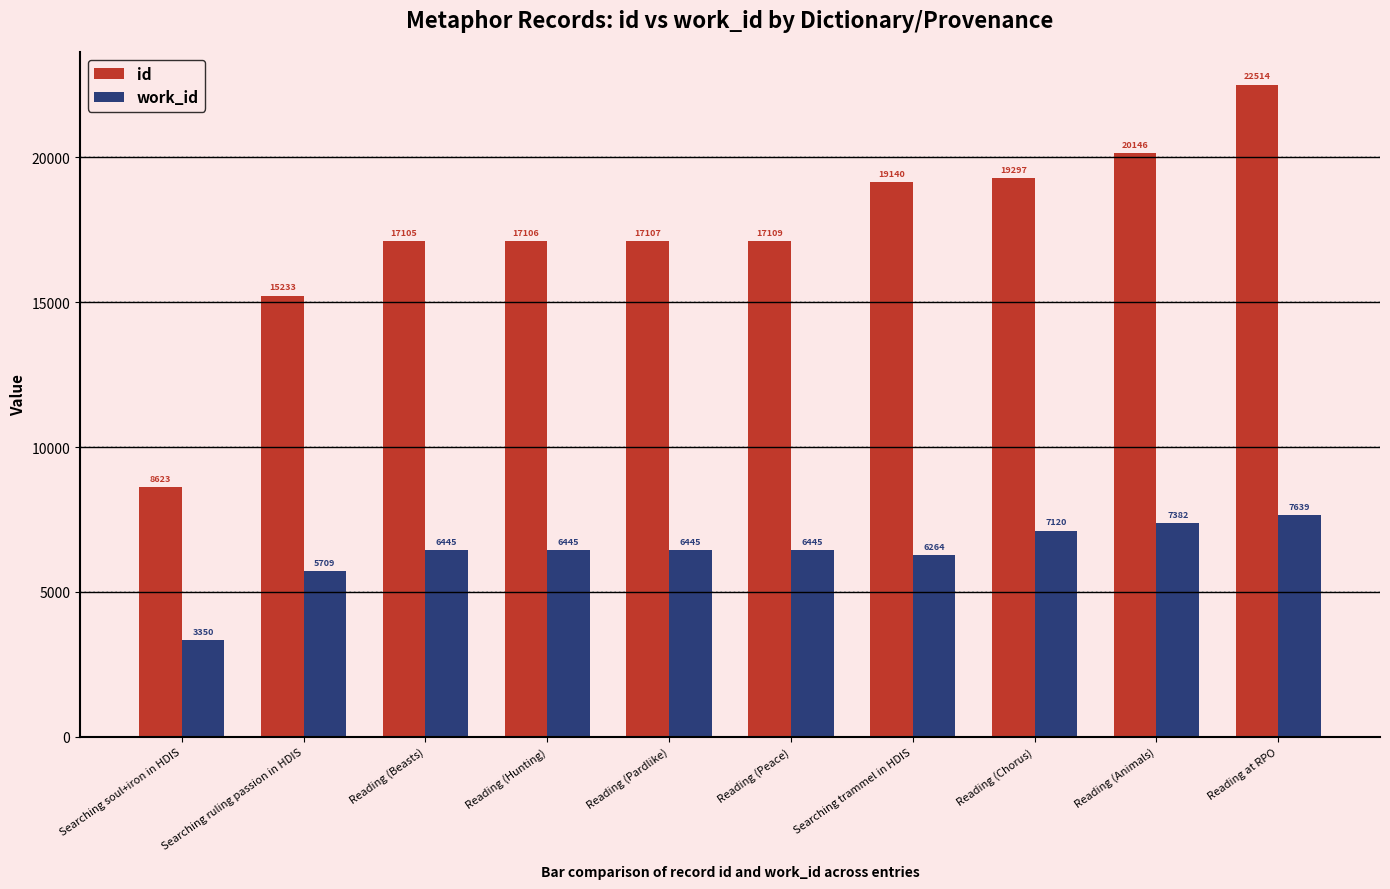

Reading left to right, list all the values displayed in this chart.

id: Searching soul+iron in HDIS=8623	Searching ruling passion in HDIS=15233	Reading (Beasts)=17105	Reading (Hunting)=17106	Reading (Pardlike)=17107	Reading (Peace)=17109	Searching trammel in HDIS=19140	Reading (Chorus)=19297	Reading (Animals)=20146	Reading at RPO=22514
work_id: Searching soul+iron in HDIS=3350	Searching ruling passion in HDIS=5709	Reading (Beasts)=6445	Reading (Hunting)=6445	Reading (Pardlike)=6445	Reading (Peace)=6445	Searching trammel in HDIS=6264	Reading (Chorus)=7120	Reading (Animals)=7382	Reading at RPO=7639